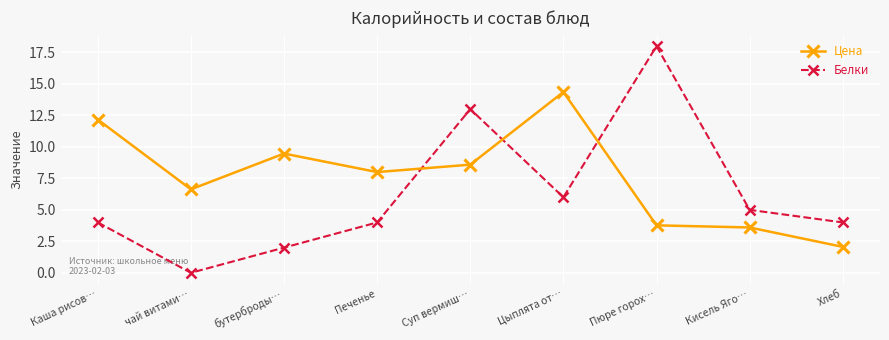

How many series are shown in this chart?

2